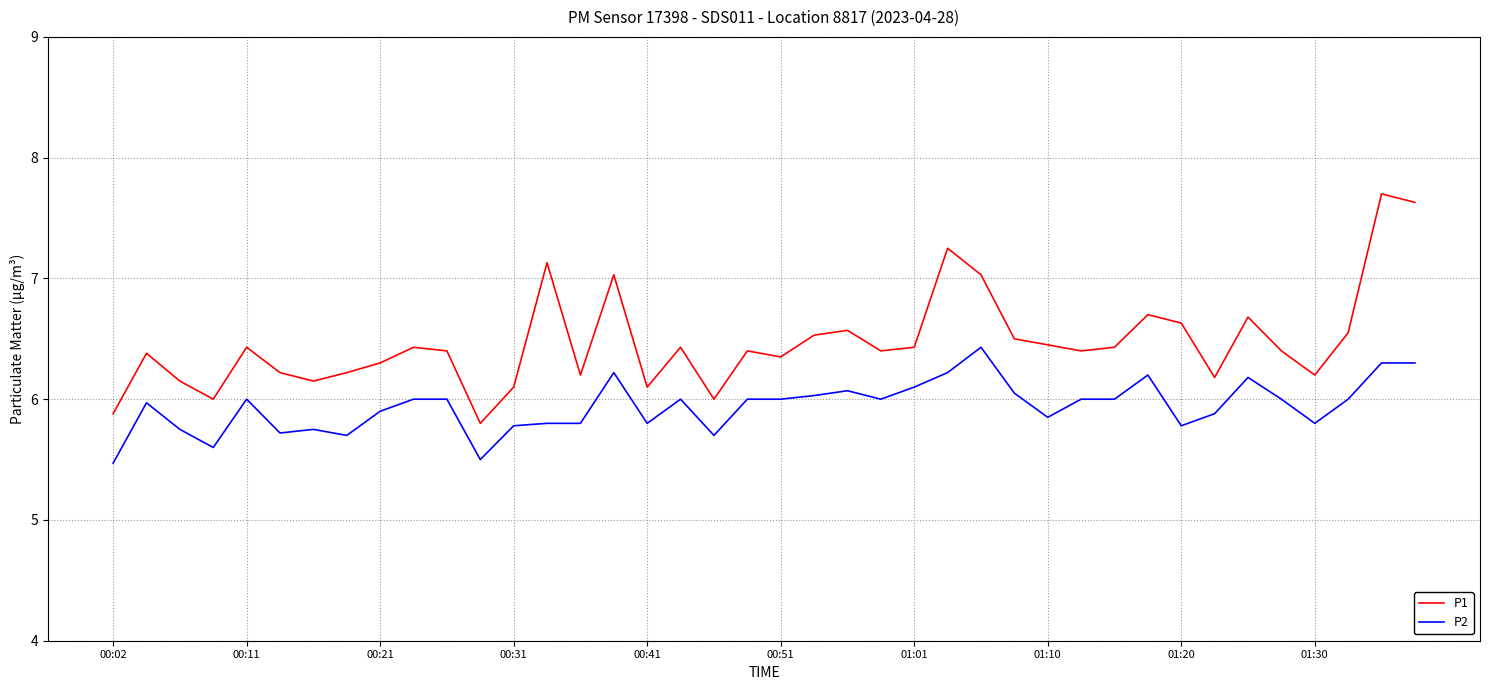

True or false: P1 has more than 2 interior local peaks.

True